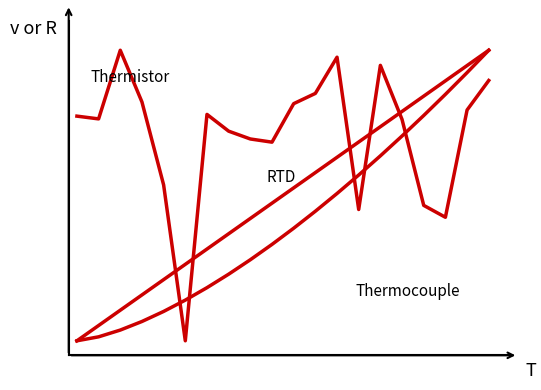

Does the chart display data point markers on the line(s)?

No